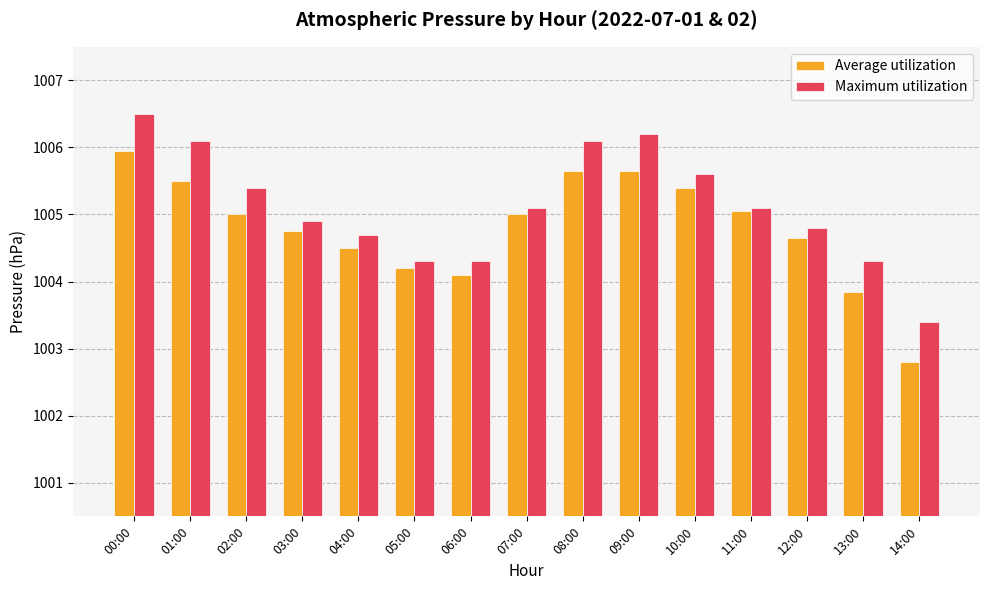

At how many categories does at least one series exceed 1005?

8